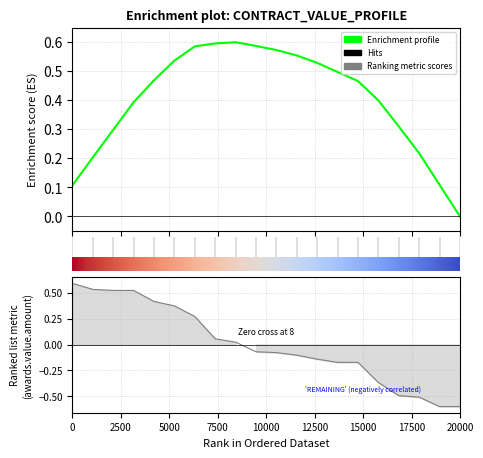

True or false: Enrichment profile has more than 2 points higher than both neighbors.

False